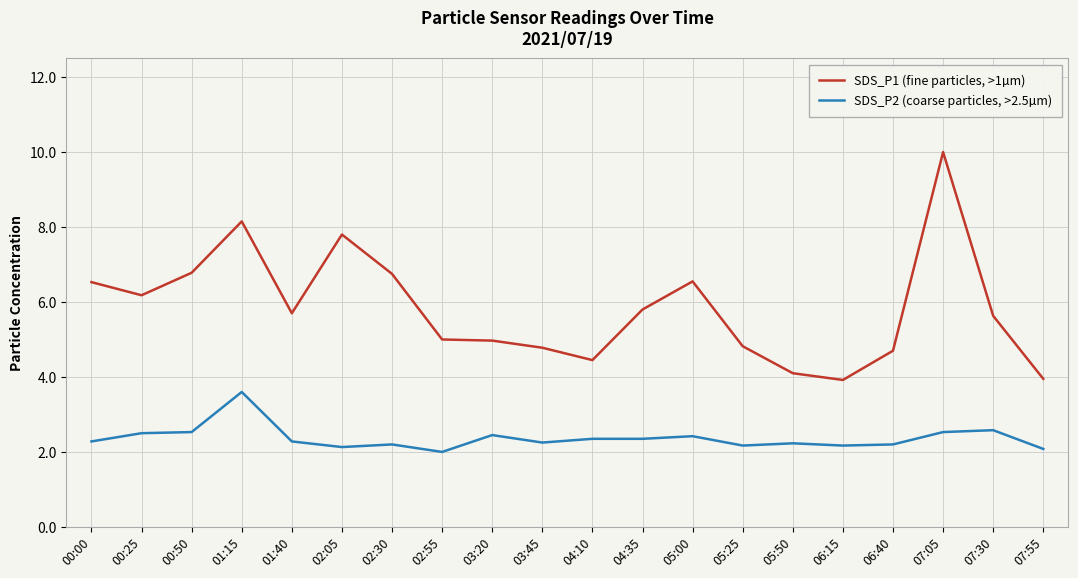

True or false: SDS_P1 (fine particles, >1µm) has a value of 4.7 at 06:40.

True